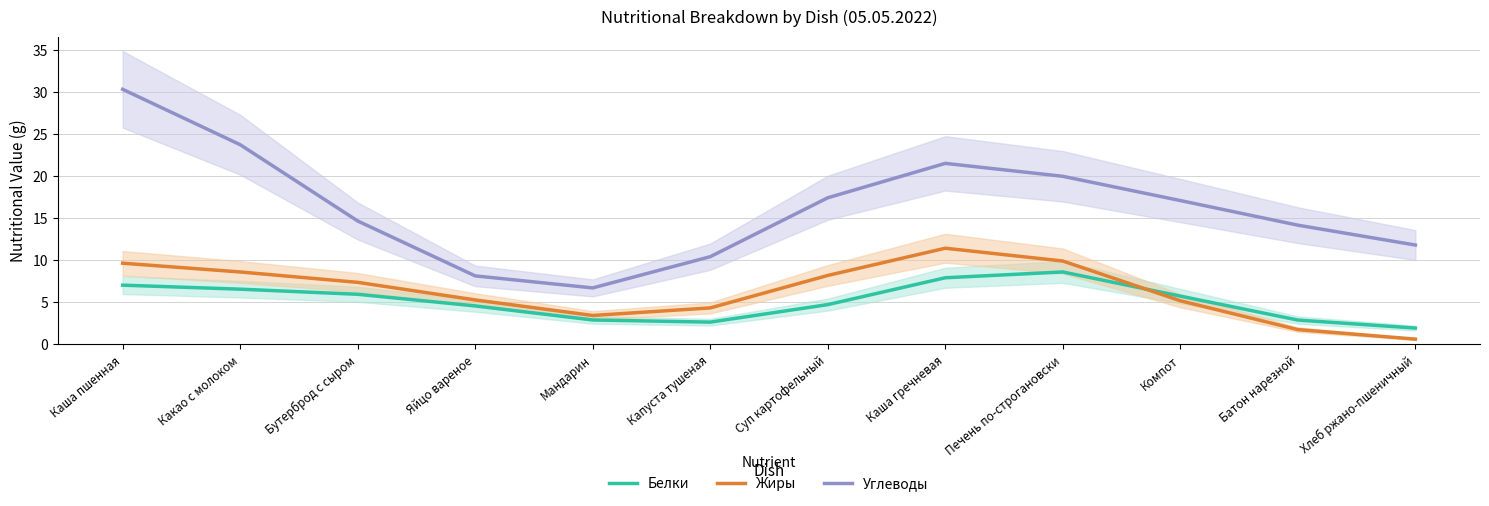

What is the label of the 6th point from the right?

Суп картофельный